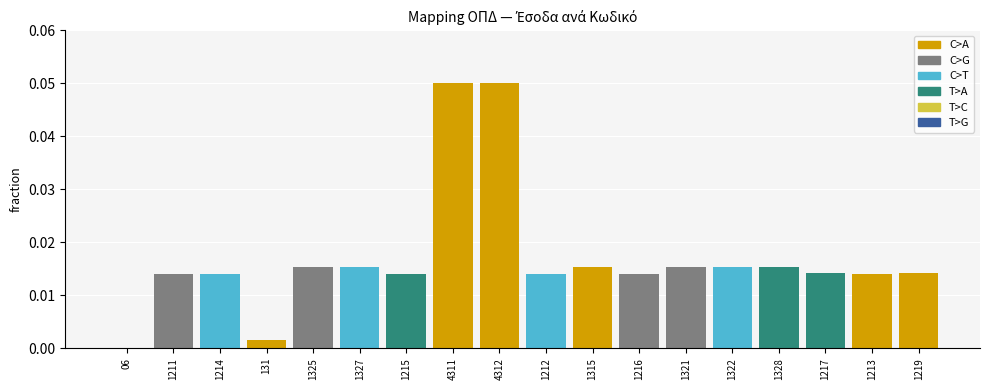

The C>G series shows 0.0 at 06. True or false?

True